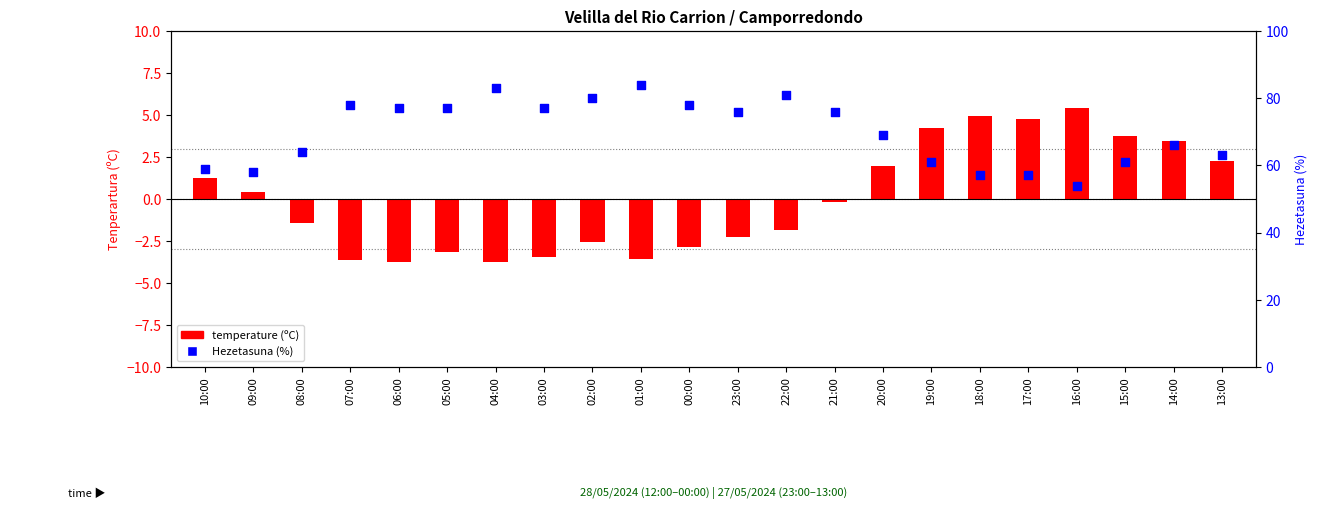

At how many categories does at least one series exceed 58?

18